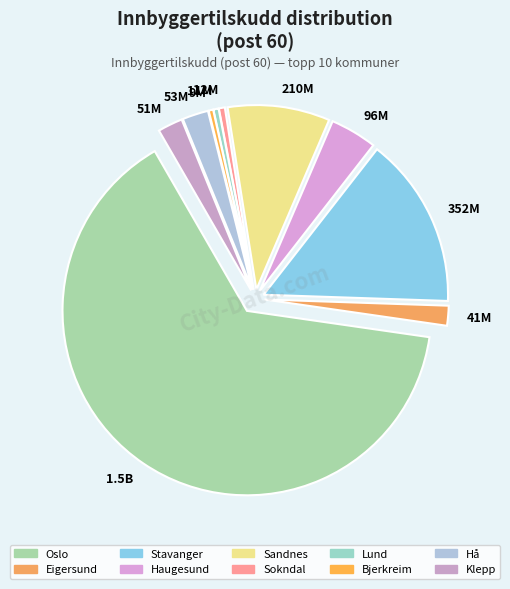

True or false: 210M accounts for 9% of the total.

True